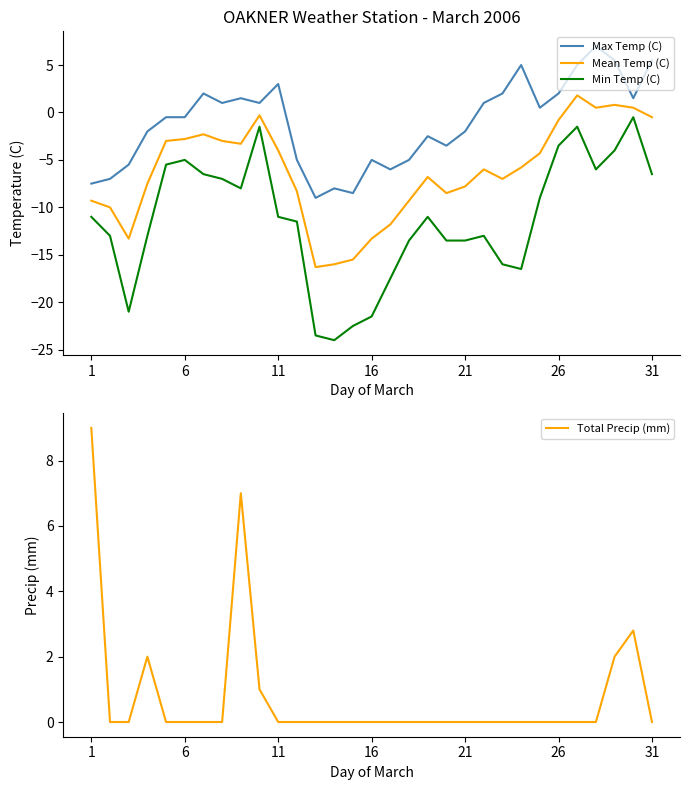

The value of Min Temp (C) at 17 is -13.5. True or false?

True